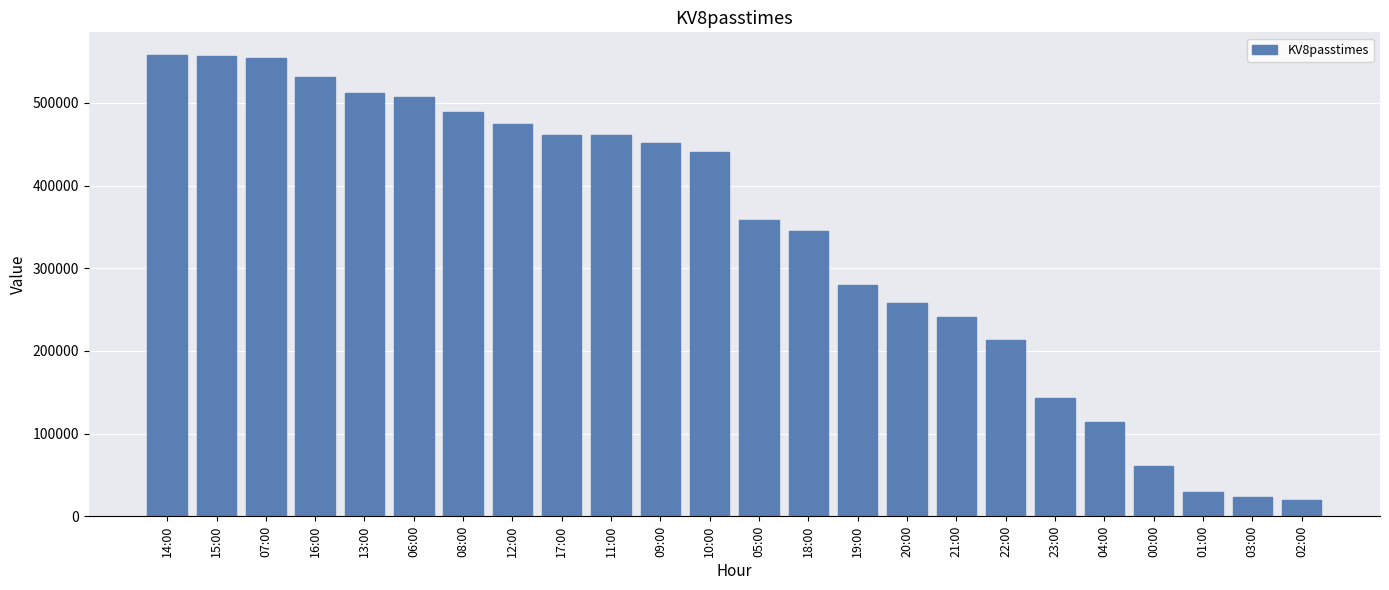

The chart shows a value of 557374 at 14:00. True or false?

True